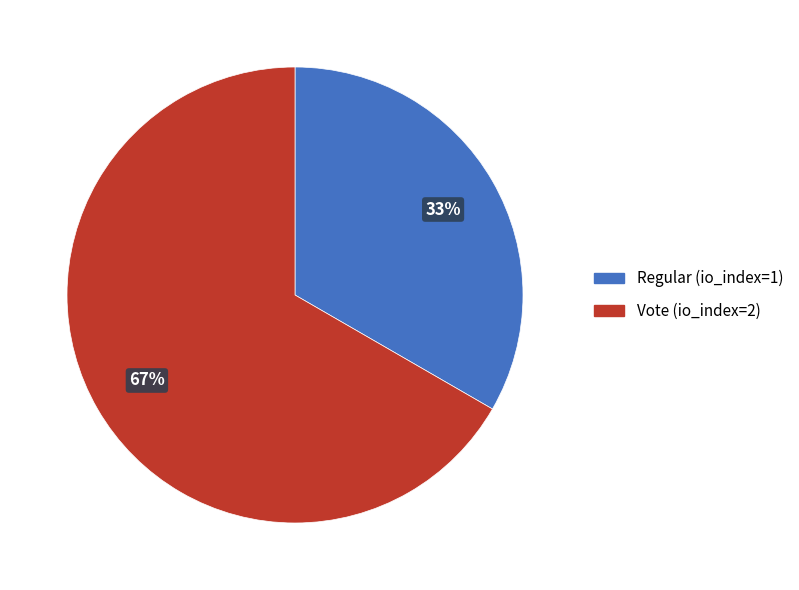

Which category has the smallest portion of the pie?

Regular (io_index=1)